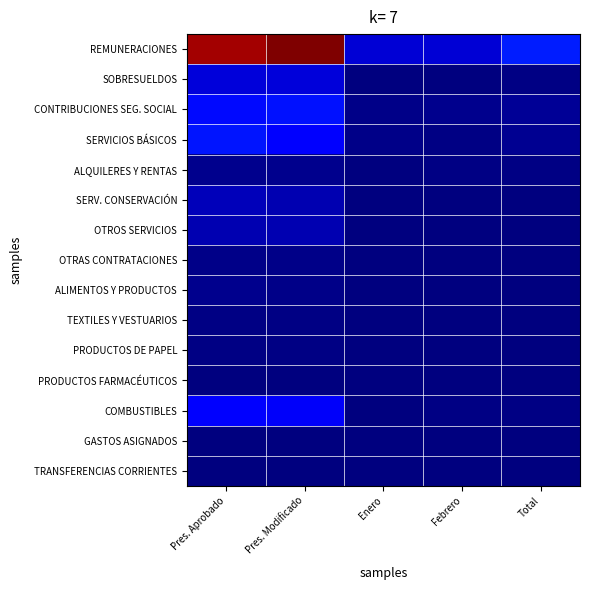

Count the number of categories in the chart.

5